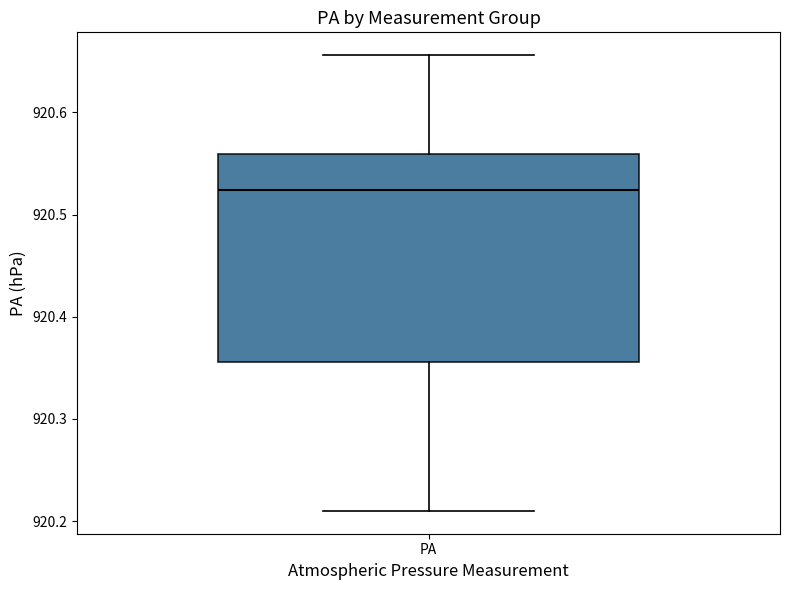

Transcribe this box plot: give where the median line is, the range the box spans, and where the two whiskers end, as read against the y-axis. The values are not printed on the chart, so give them approximately, as read against the axis.

median 920.52, box 920.36 to 920.56, whiskers 920.21 to 920.66